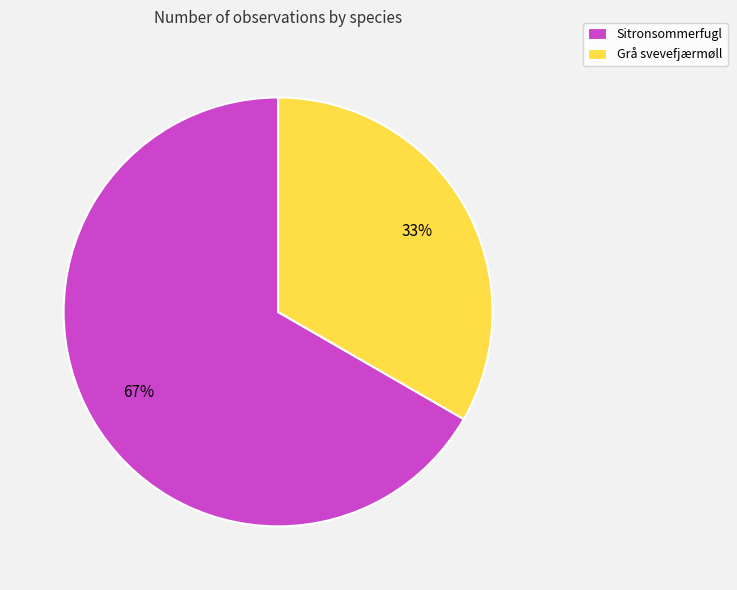

True or false: Sitronsommerfugl accounts for 81% of the total.

False